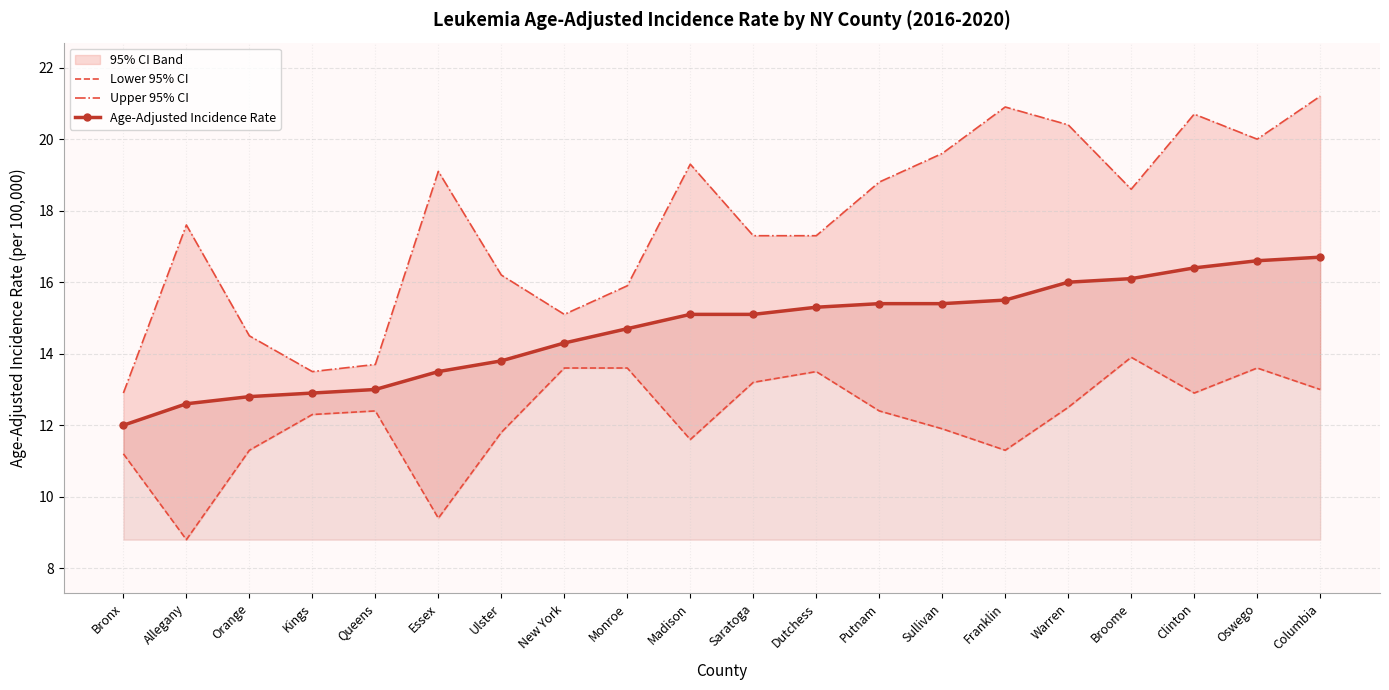

What is the difference between the Age-Adjusted Incidence Rate values at Allegany and Putnam?

2.8